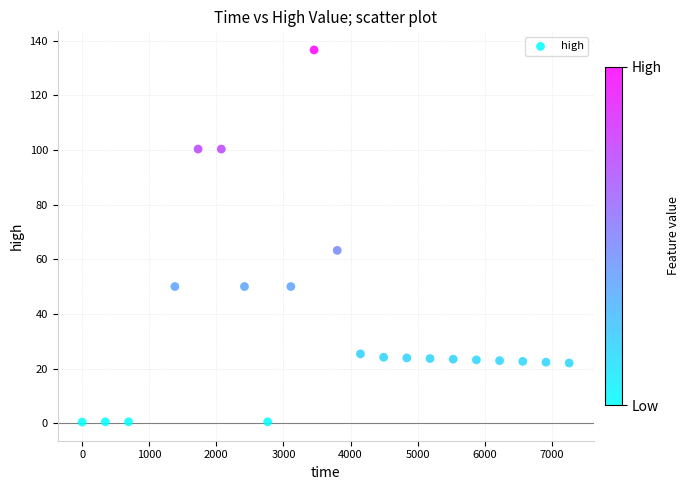

What Y value in the scatter plot is closest to 68?

63.2